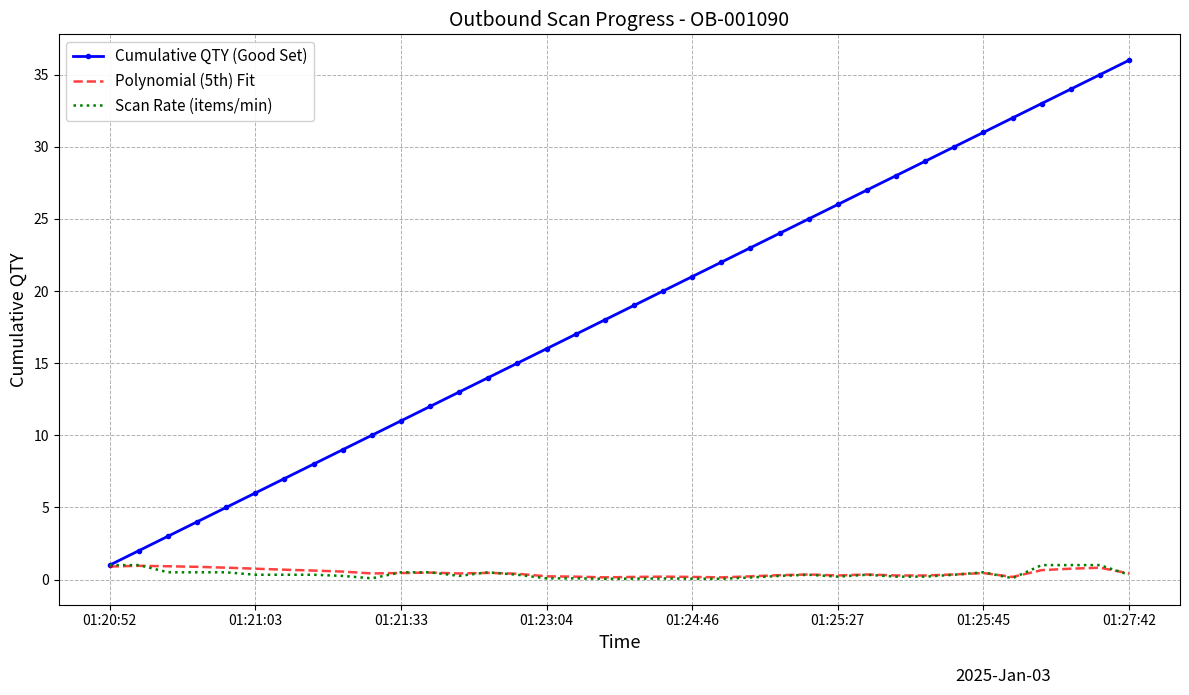

Which series has the widest spread of values?

Cumulative QTY (Good Set)